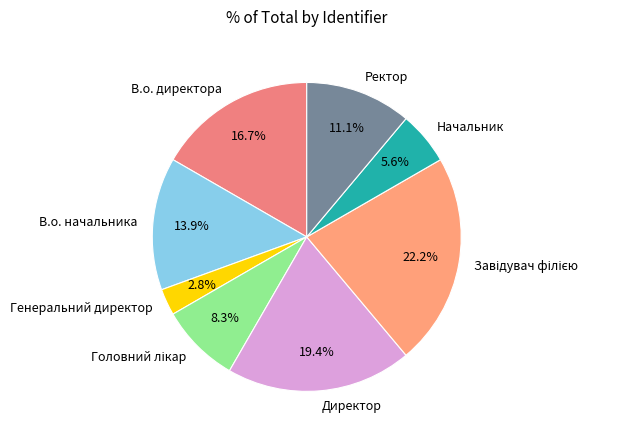

How many slices are in this pie chart?

8